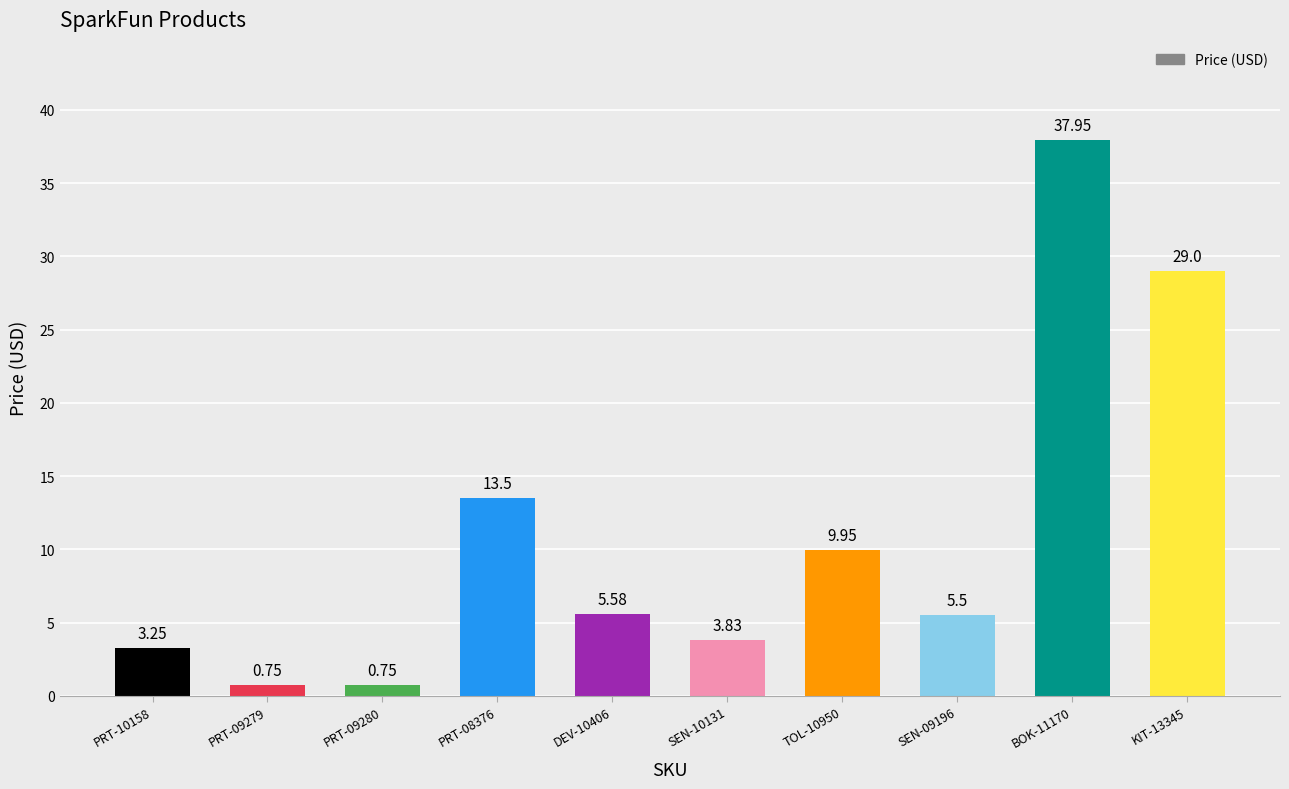

What is the greatest value displayed?

38.0